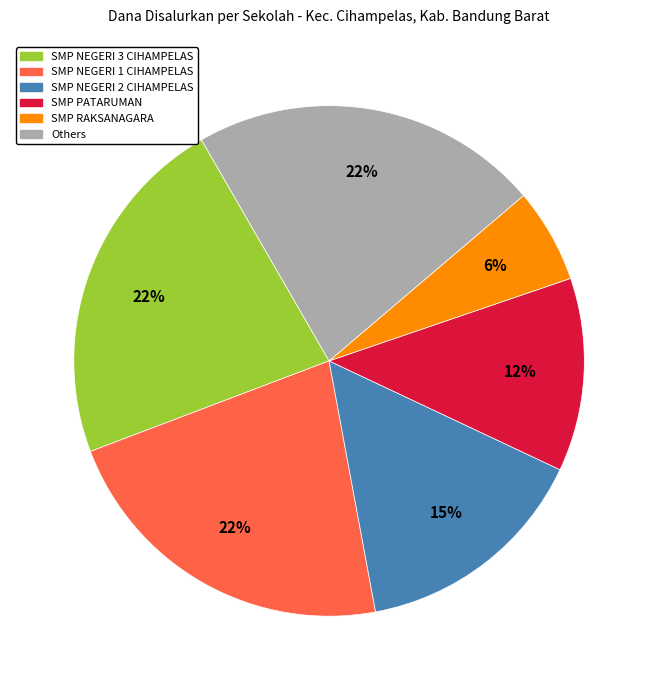

To the nearest percent, what is the difference between the largest and smallest slice percentages?

16%